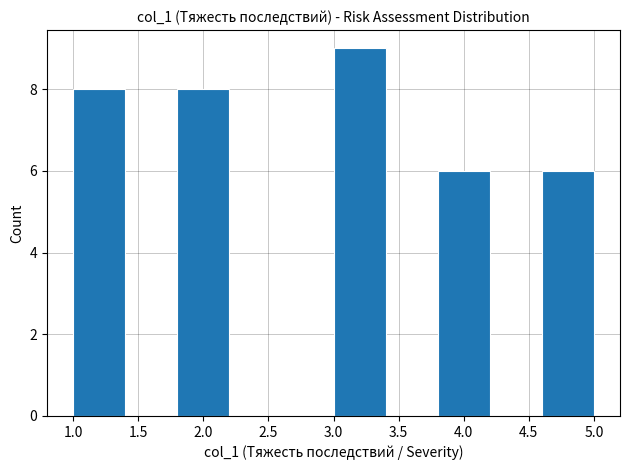

Reading left to right, transcribe this chart: for each bar, give the range it covers on the x-axis and its height. The values are not printed on the chart, so give them approximately, as read against the axis.

1.0 to 1.4: 8
1.4 to 1.8: 0
1.8 to 2.2: 8
2.2 to 2.6: 0
2.6 to 3.0: 0
3.0 to 3.4: 9
3.4 to 3.8: 0
3.8 to 4.2: 6
4.2 to 4.6: 0
4.6 to 5.0: 6